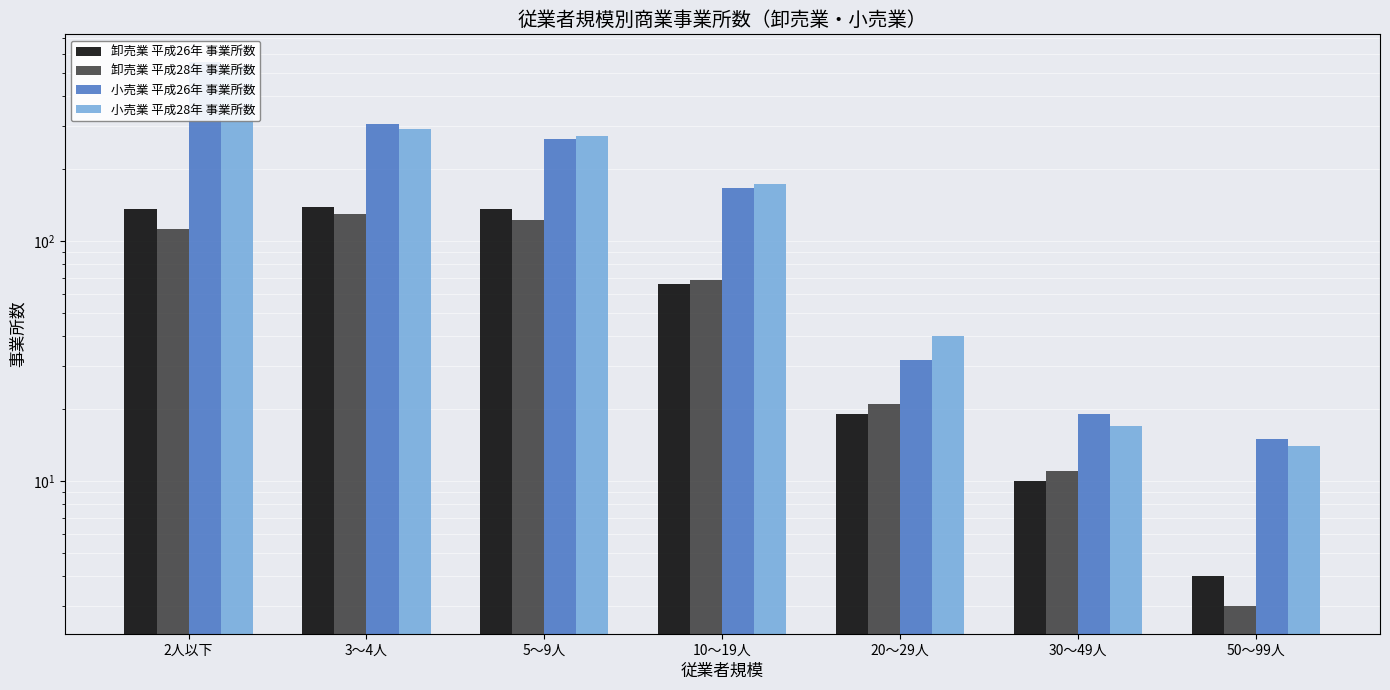

How many bars are there in total?

28